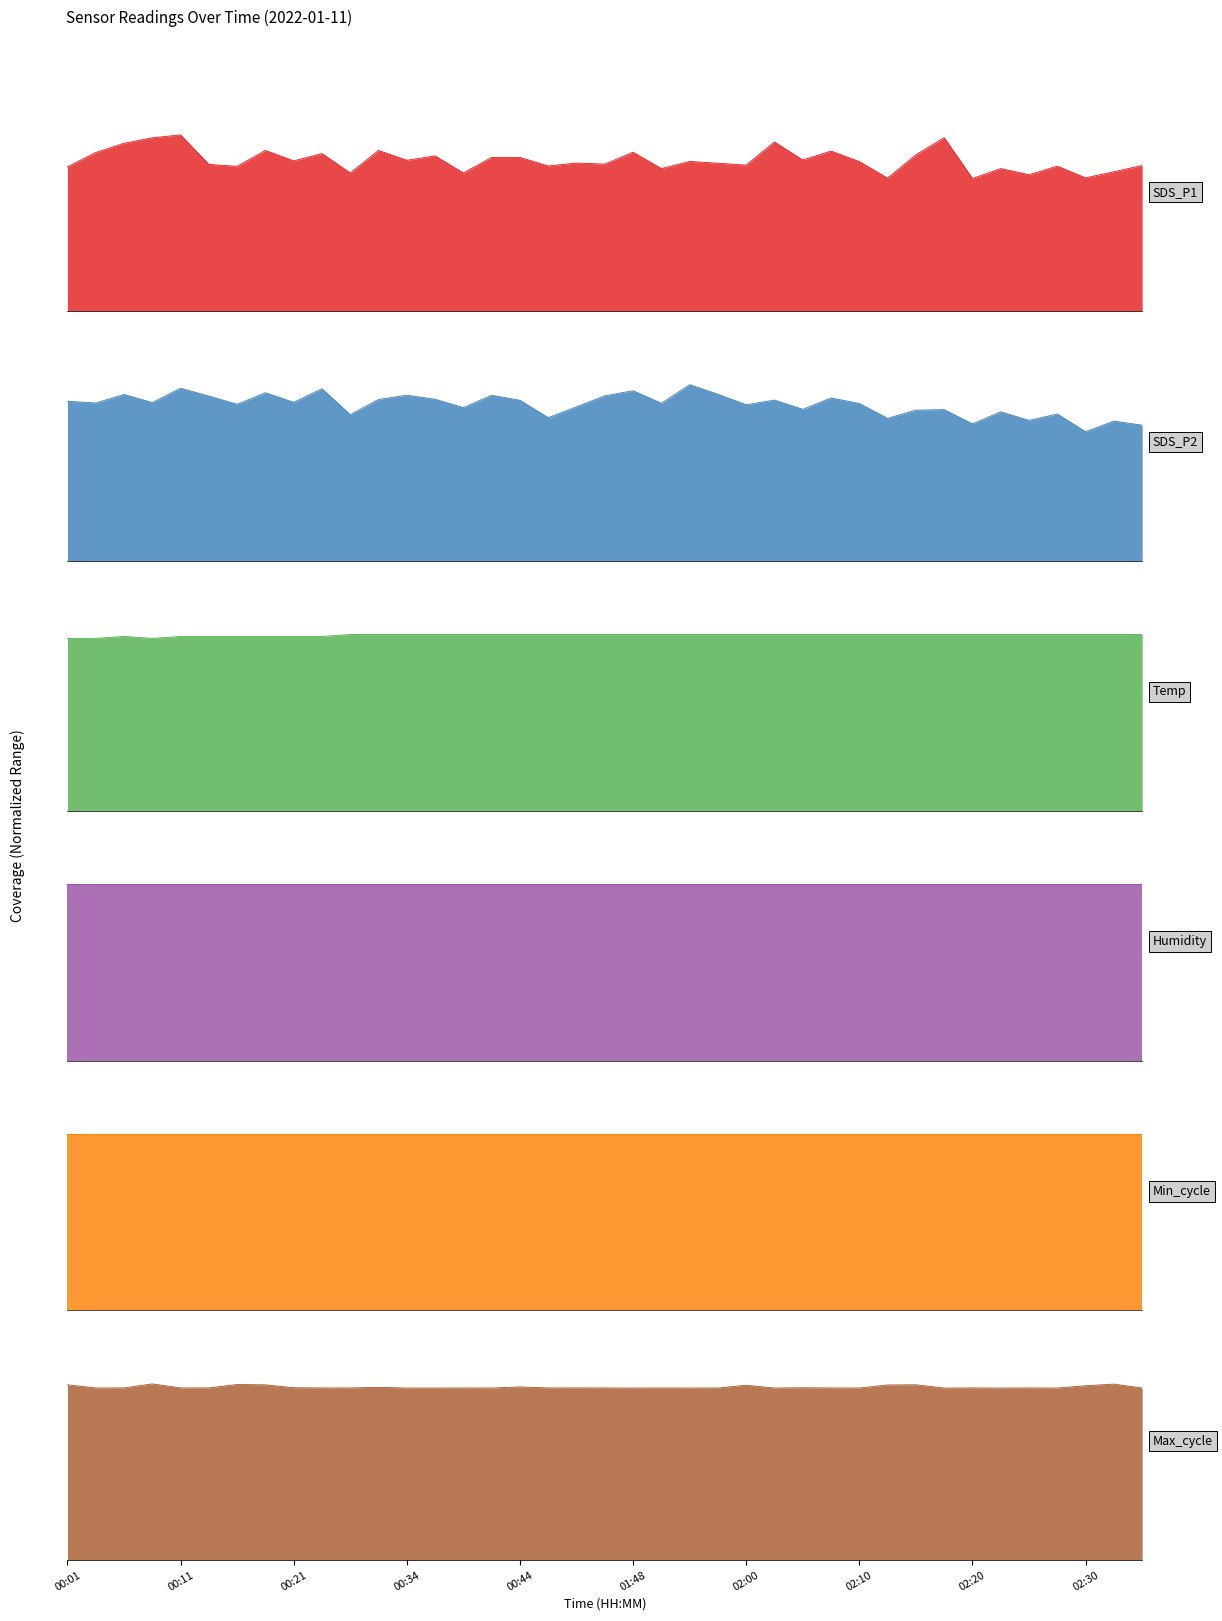

True or false: Max_cycle and SDS_P1 cross at least once.

False